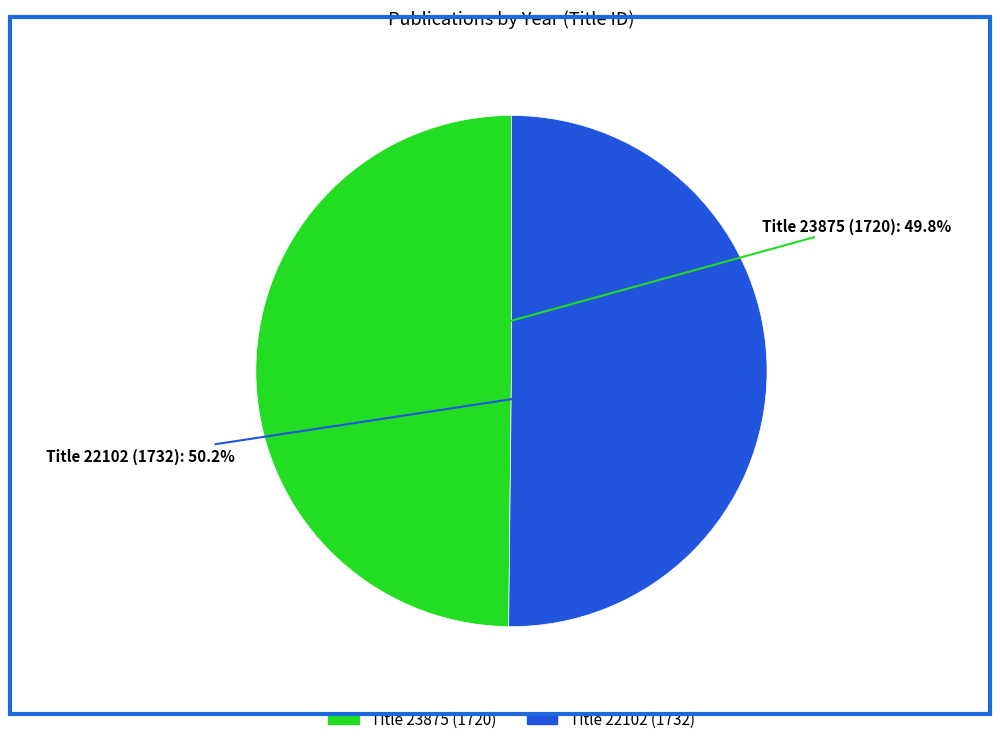

How many slices are in this pie chart?

2